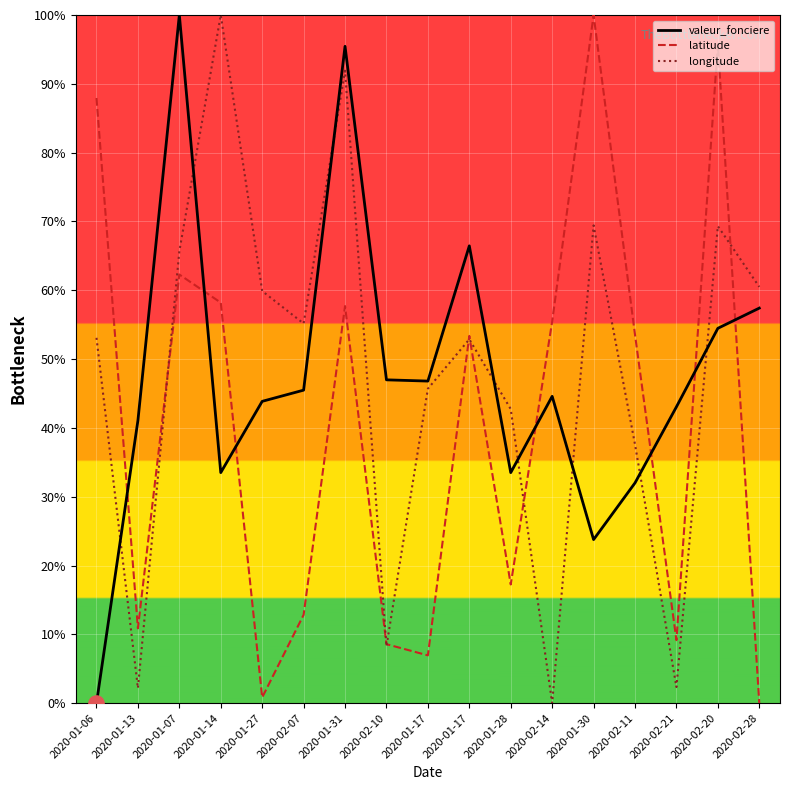

At which category is the sum across all series the highest?

2020-01-31